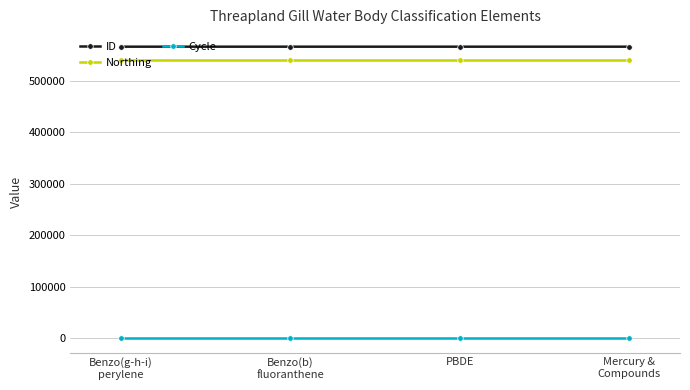

What is the spread (max minus min) of values at Benzo(b)
fluoranthene?

565752